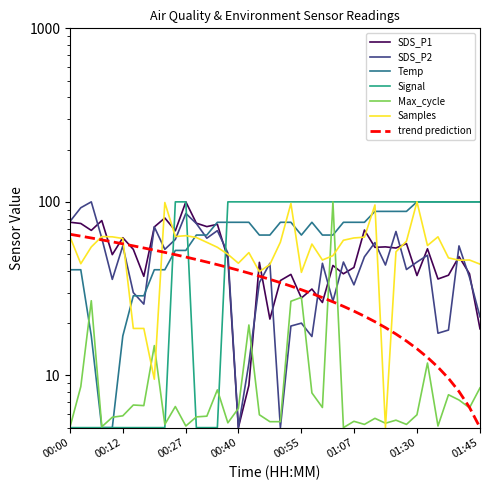

Count the number of categories in the chart.

40